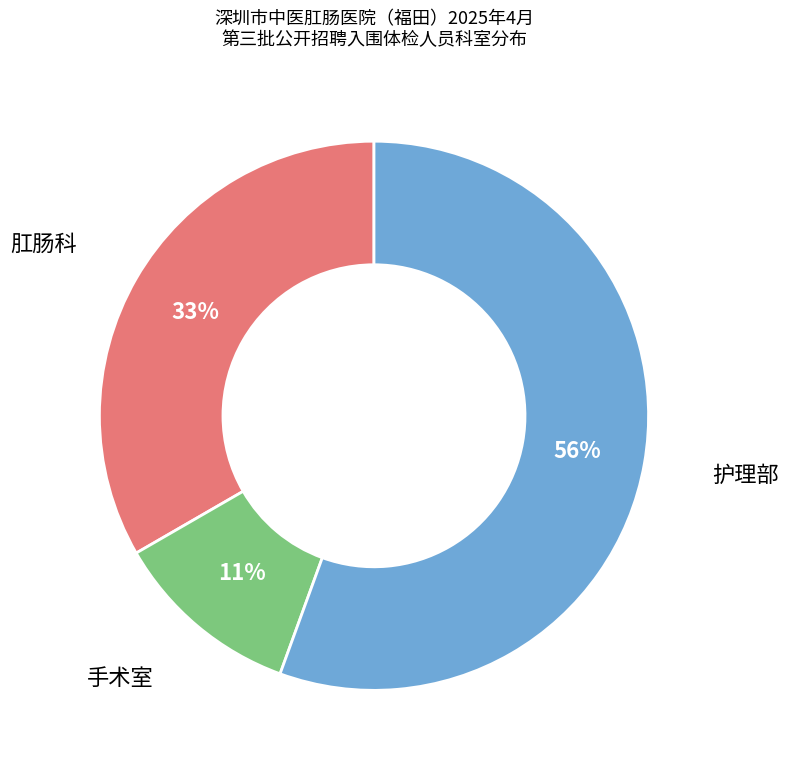

Is there a majority slice in this chart?

Yes